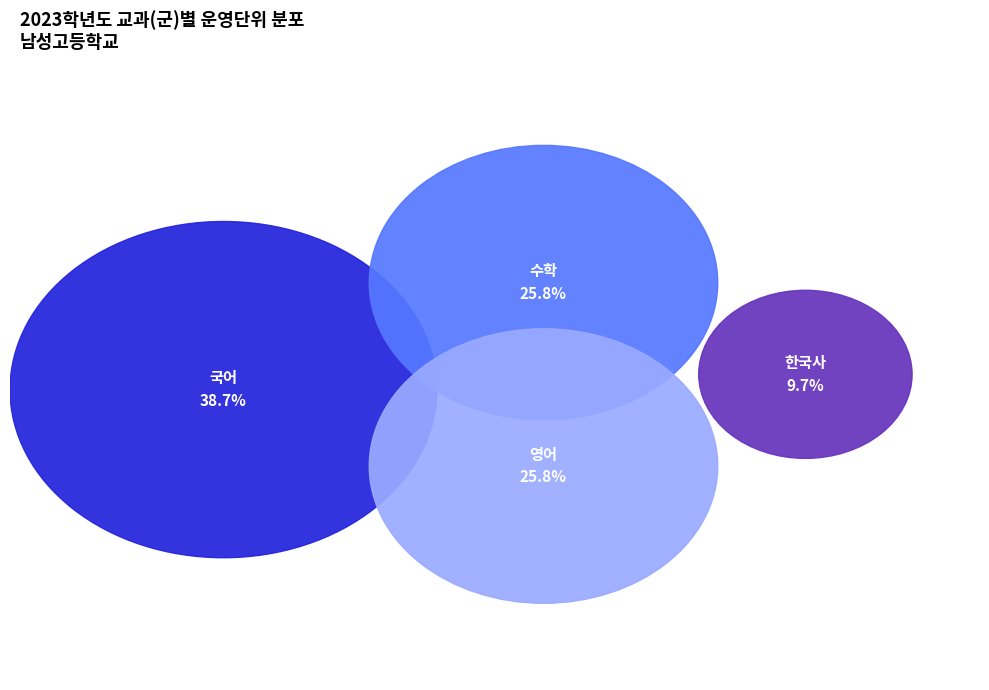

Combined, do 국어 and 문학 account for over 50%?

No